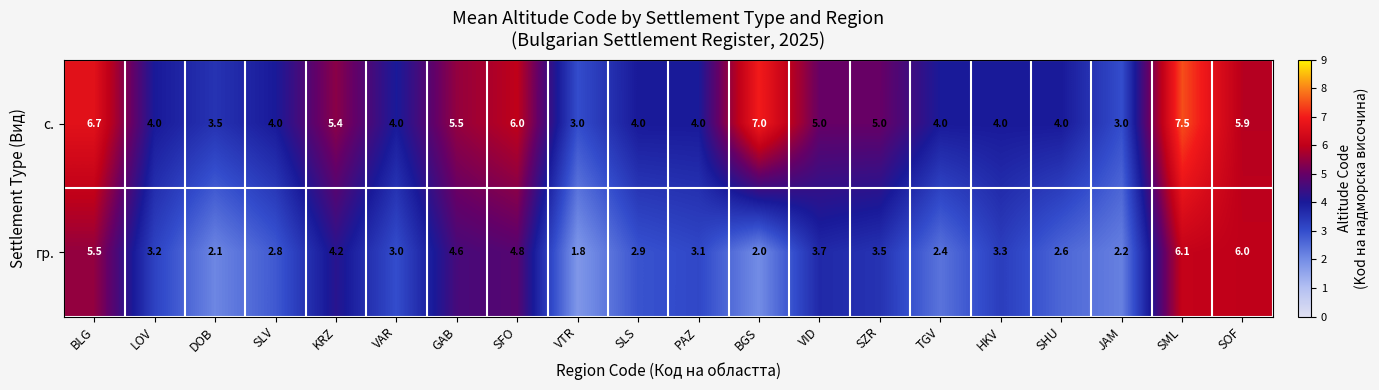

What is the difference between the с. values at LOV and VTR?

1.0